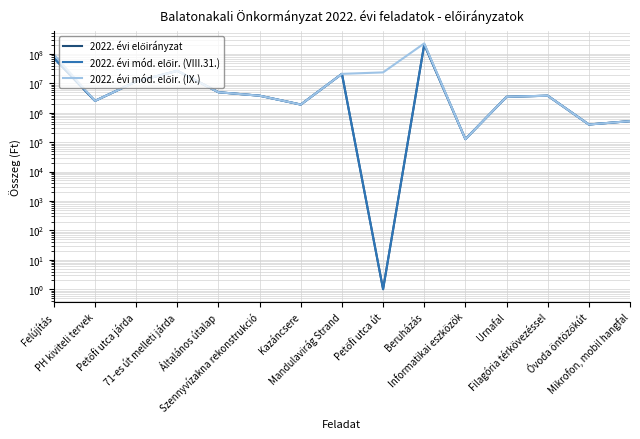

Which series changed the most between Petőfi utca út and Óvoda öntözőkút?

2022. évi mód. előir. (IX.)